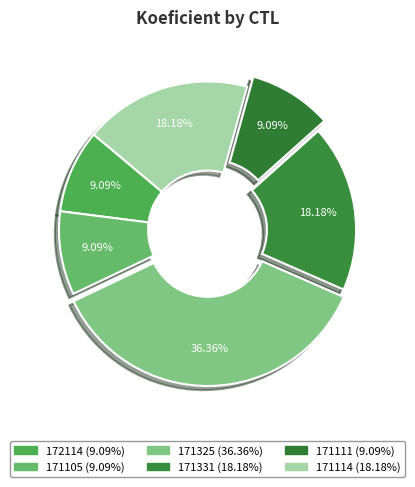

What percentage do 171111 and 172114 together represent?

18.2%